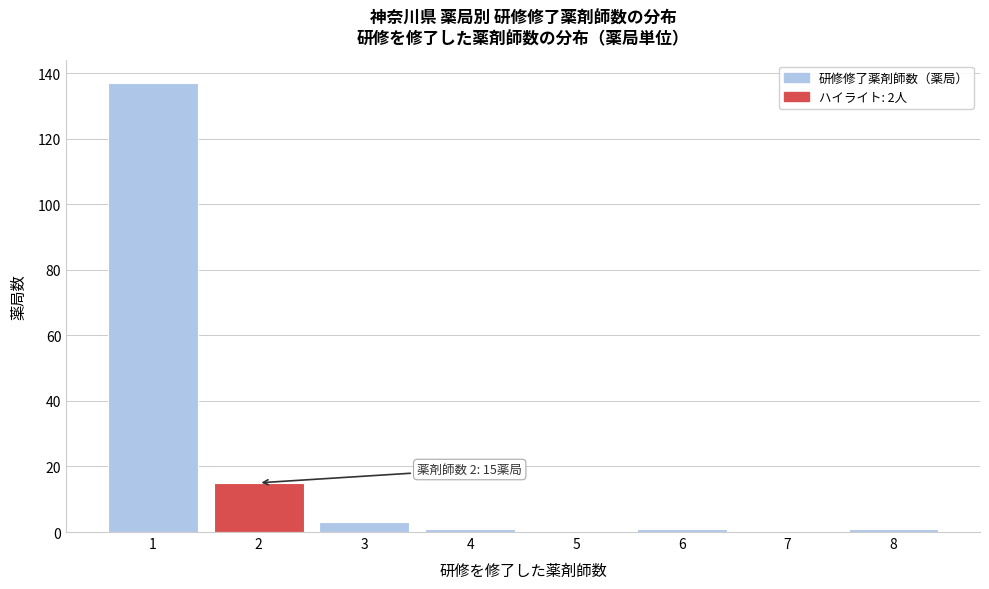

Reading right to left, transcribe all the data shown in this chart.

8=1	7=0	6=1	5=0	4=1	3=3	2=15	1=137